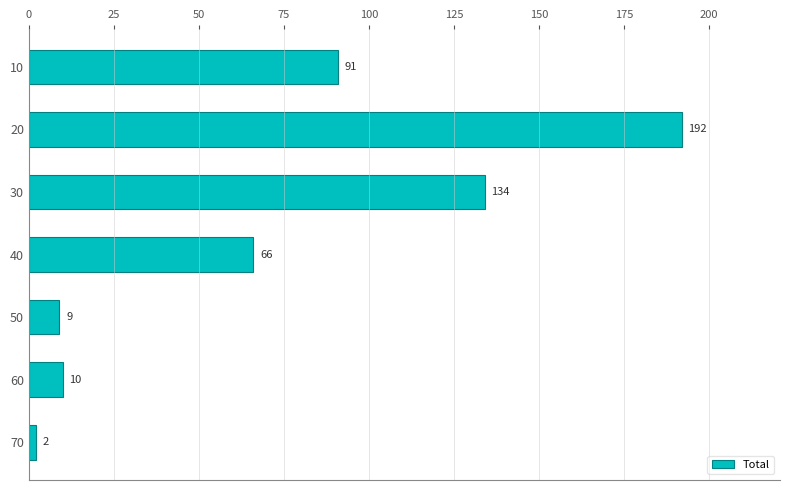

What is the value of the 1st bar from the top?

91